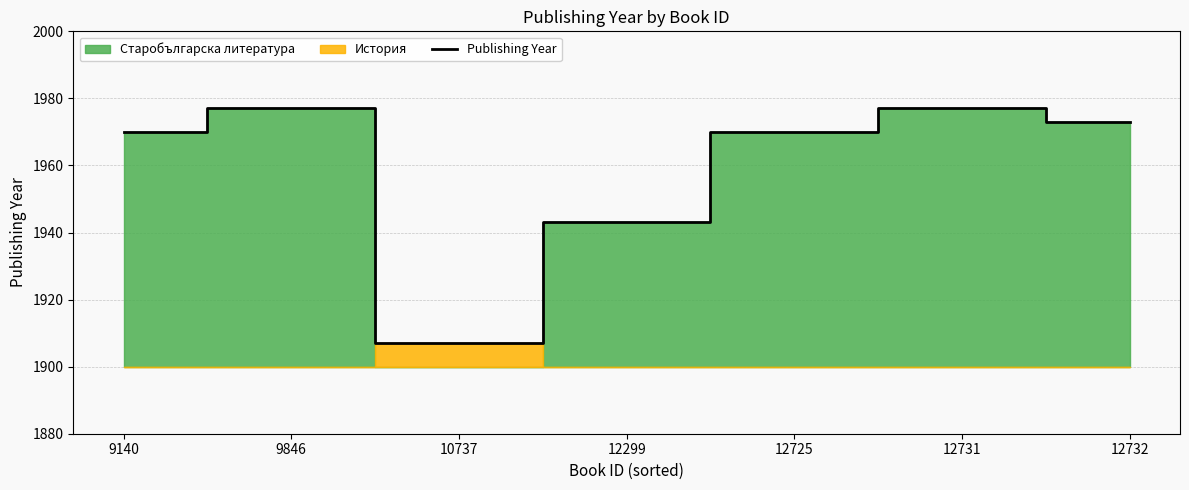

Does the chart display data point markers on the line(s)?

No